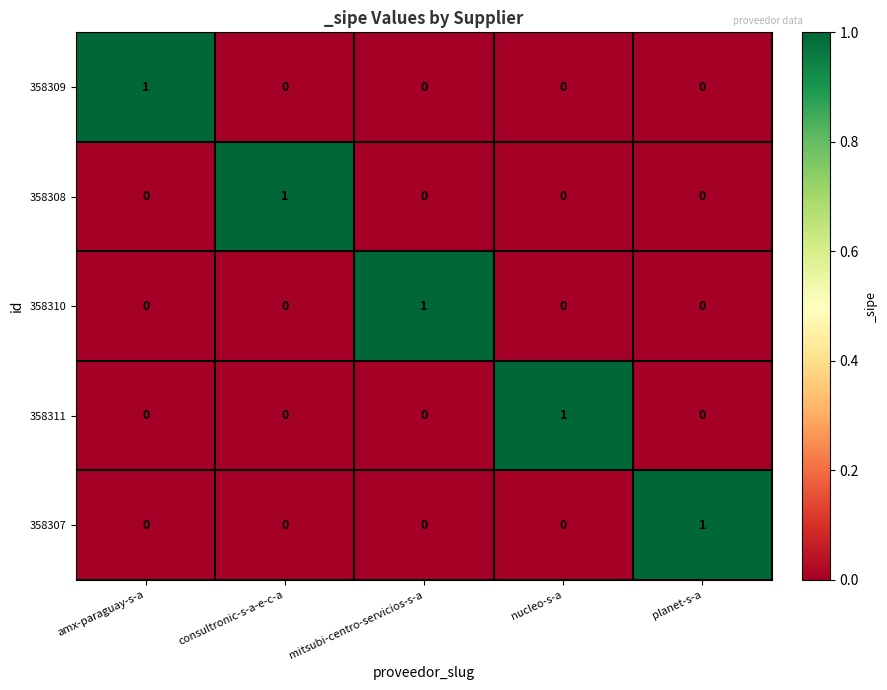

The 358309 series shows 0 at nucleo-s-a. True or false?

True